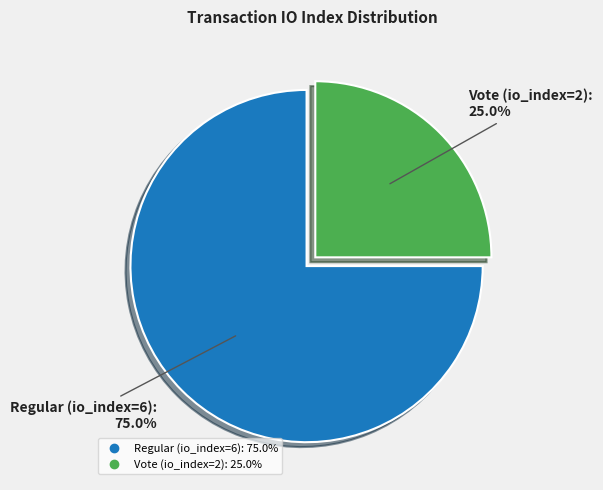

Which slice is the largest?

Regular (io_index=6)